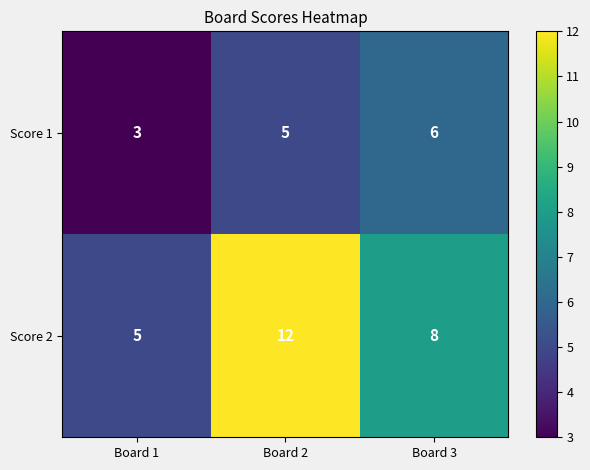

What is the average value of the Score 2 series?

8